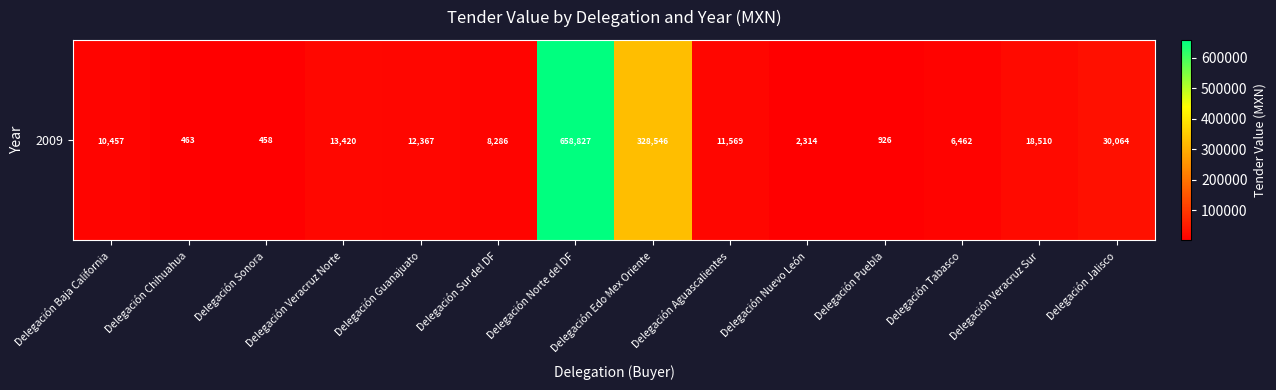

What is the maximum value shown in the chart?

658827.2